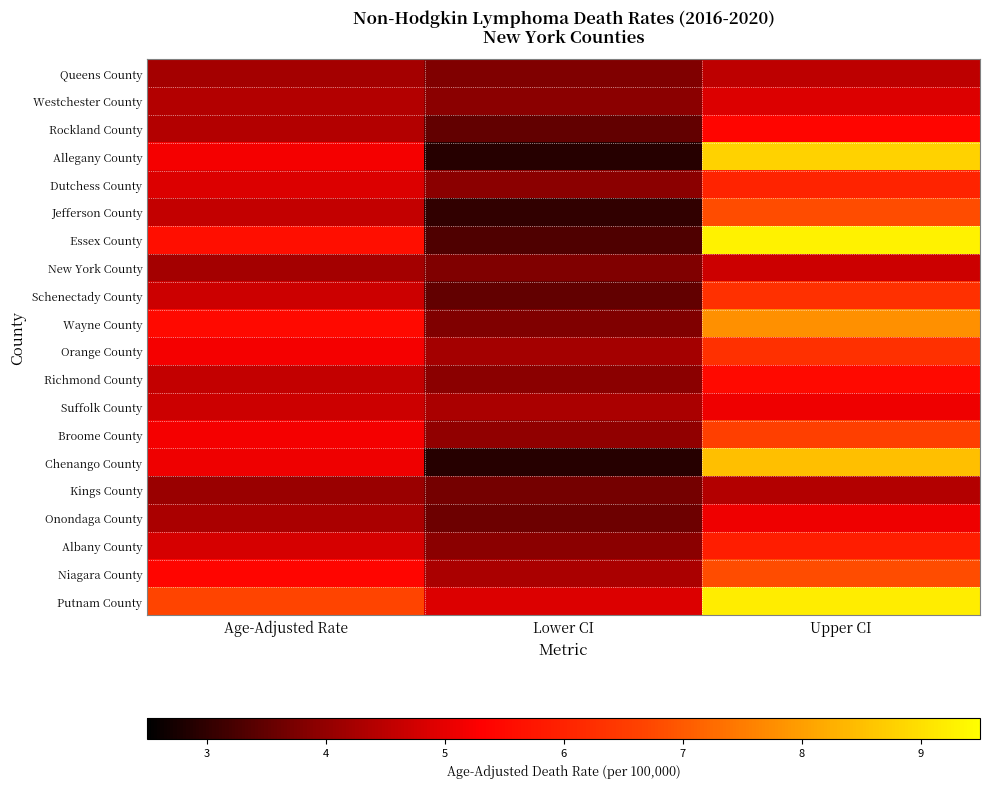

What is the maximum value shown in the chart?

9.3